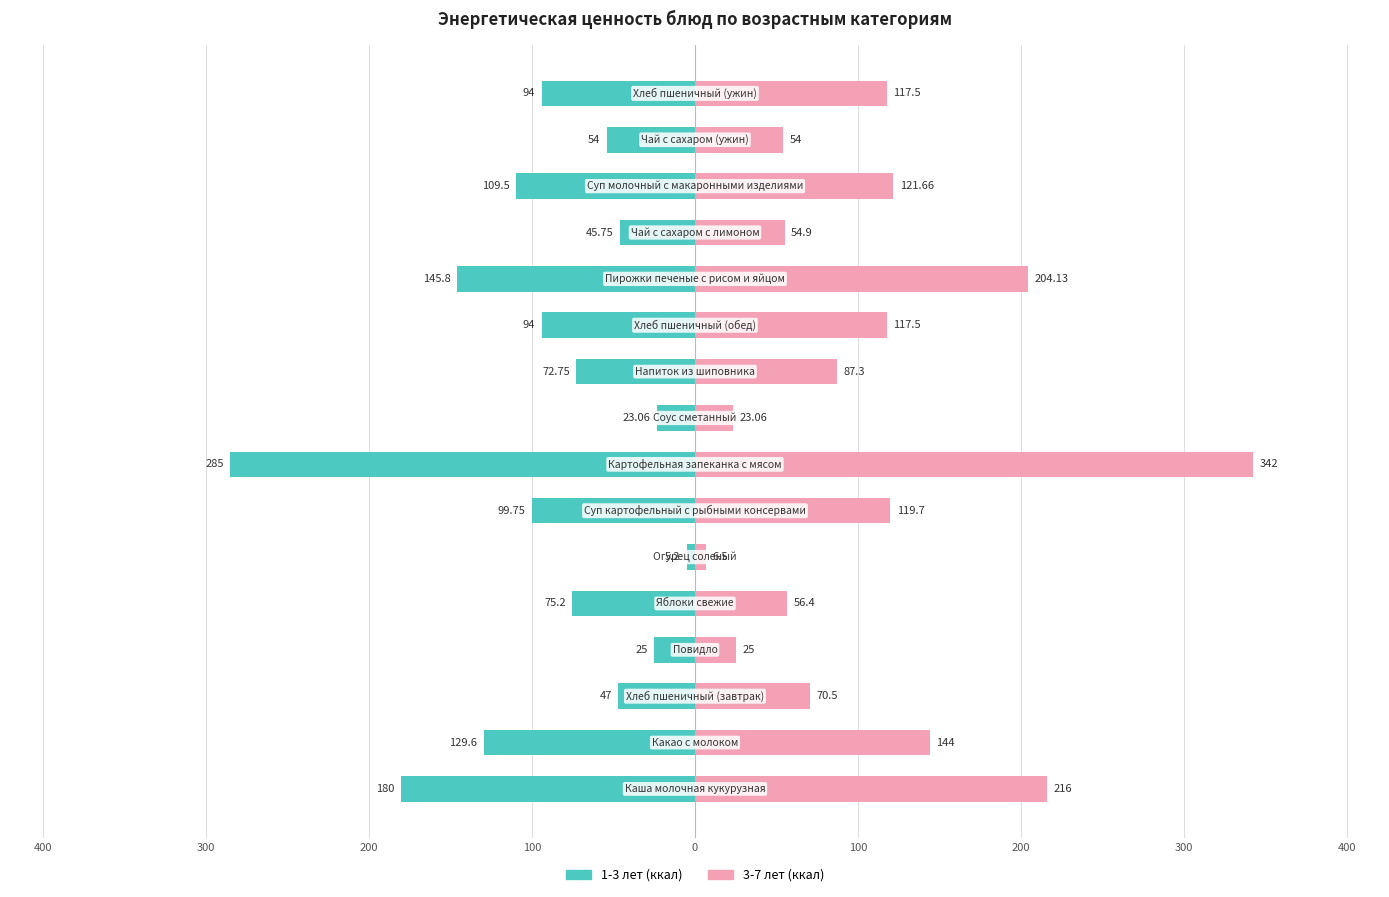

At 100, list the series in order from largest to smallest.

3-7 лет (ккал), 1-3 лет (ккал)